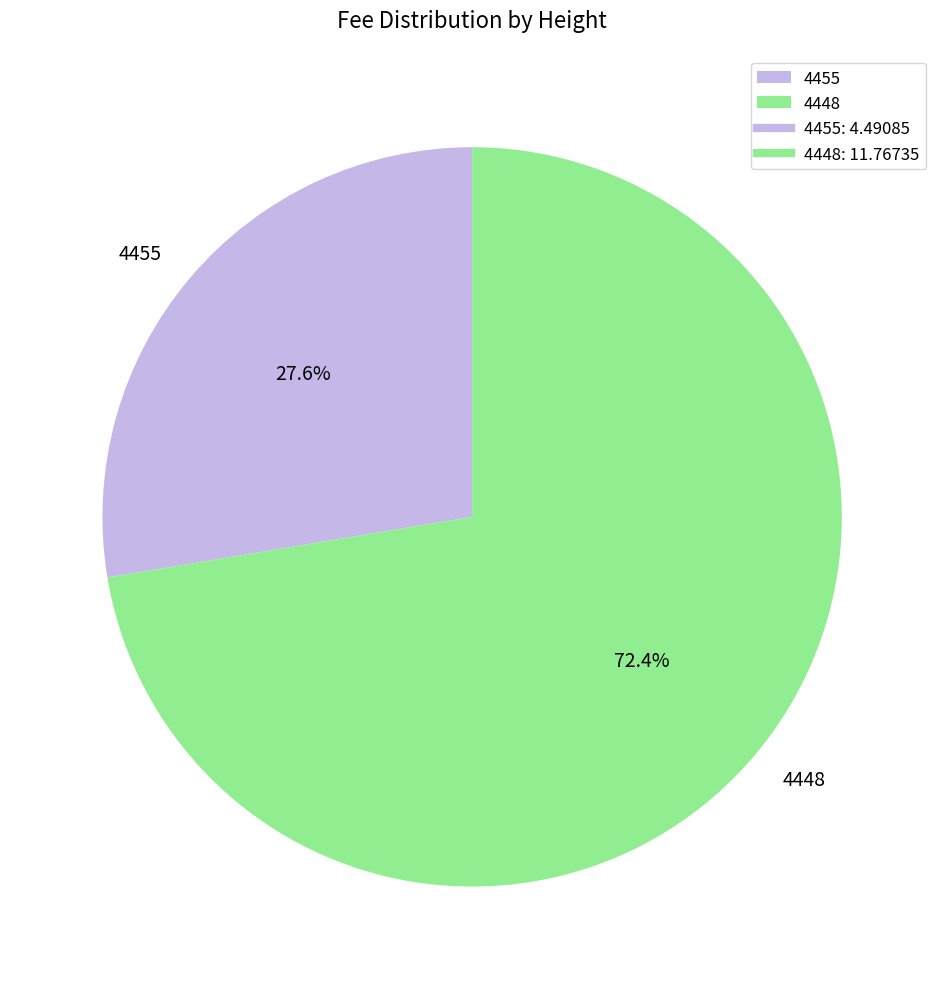

To the nearest percent, what portion does 4455 represent?

28%